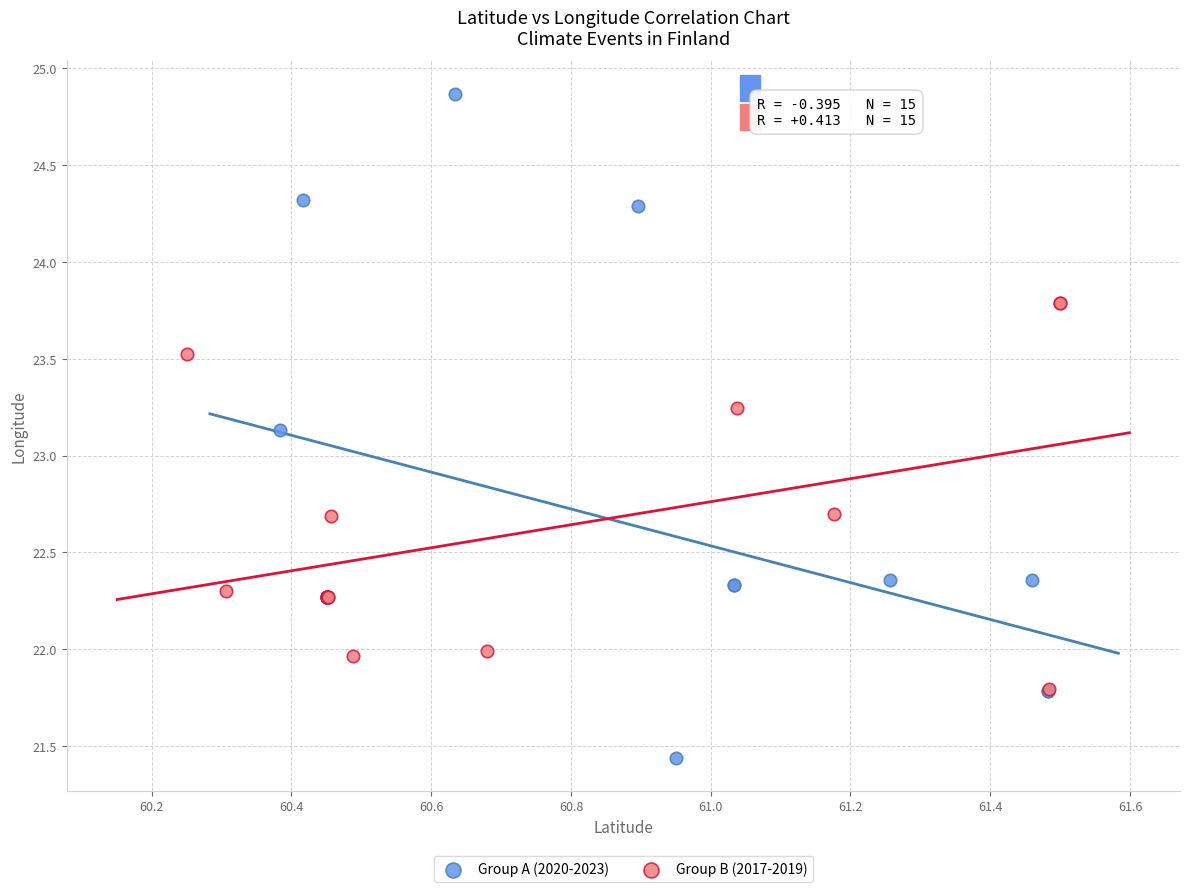

Which series reaches the maximum Y coordinate?

Group A (2020-2023)